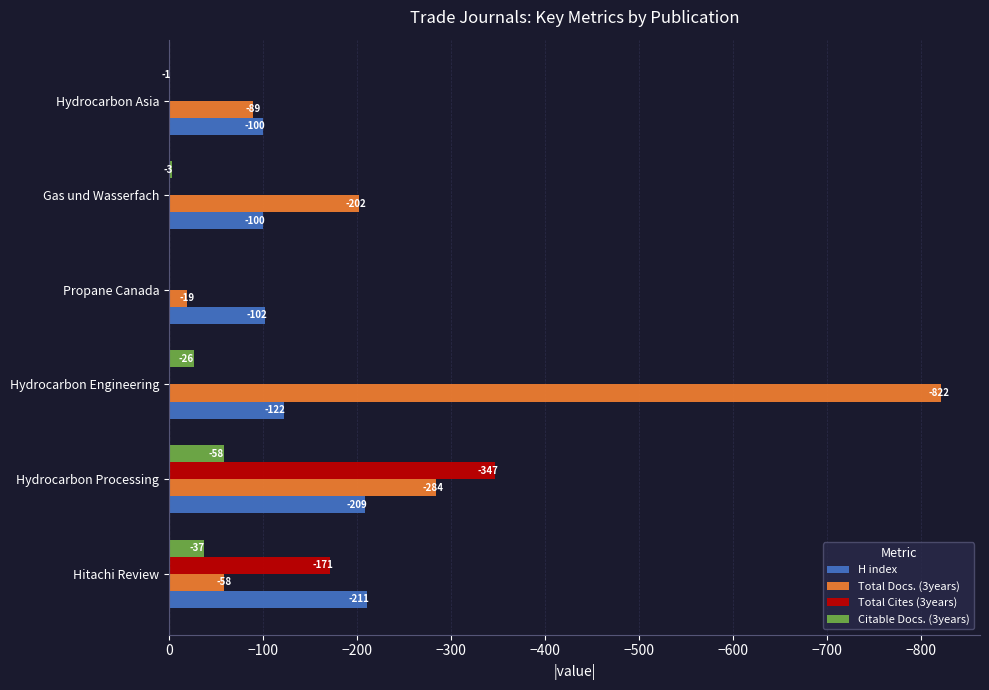

What are all the series names shown in the legend?

H index, Total Docs. (3years), Total Cites (3years), Citable Docs. (3years)